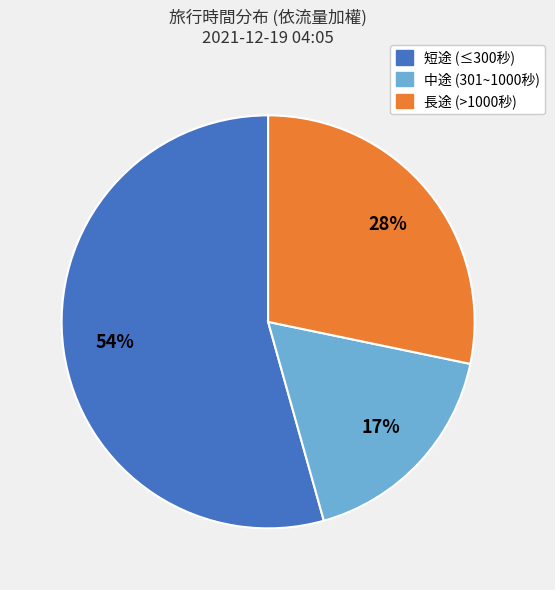

How many slices are in this pie chart?

3